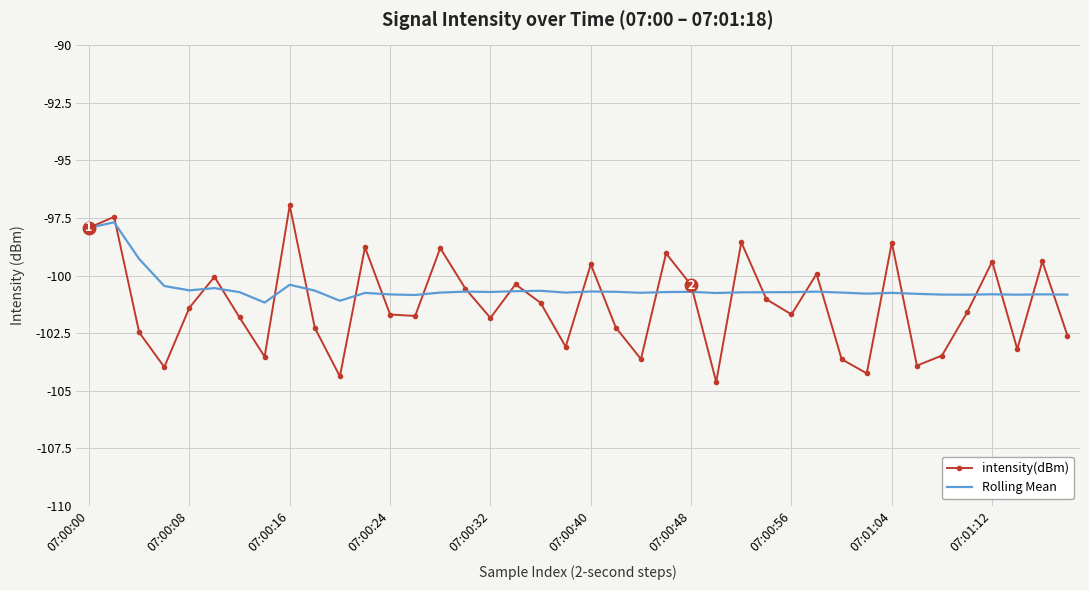

What is the minimum value for intensity(dBm)?

-104.6